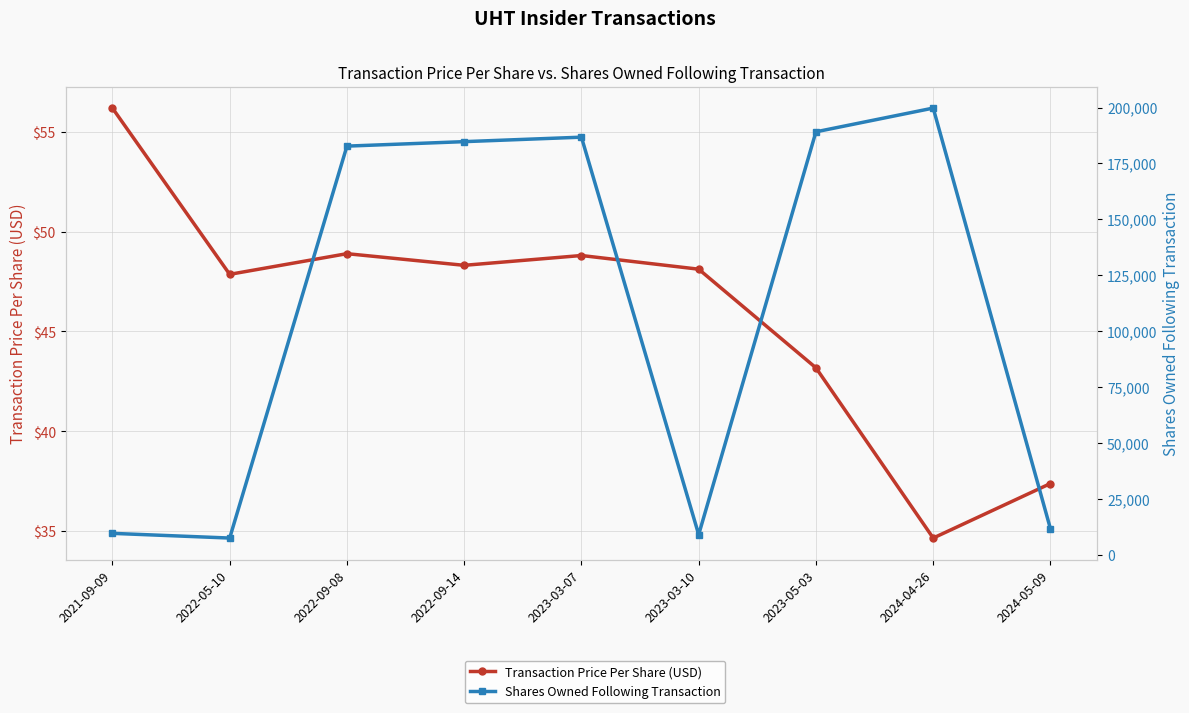

At 2022-09-08, list the series in order from largest to smallest.

Shares Owned Following Transaction, Transaction Price Per Share (USD)